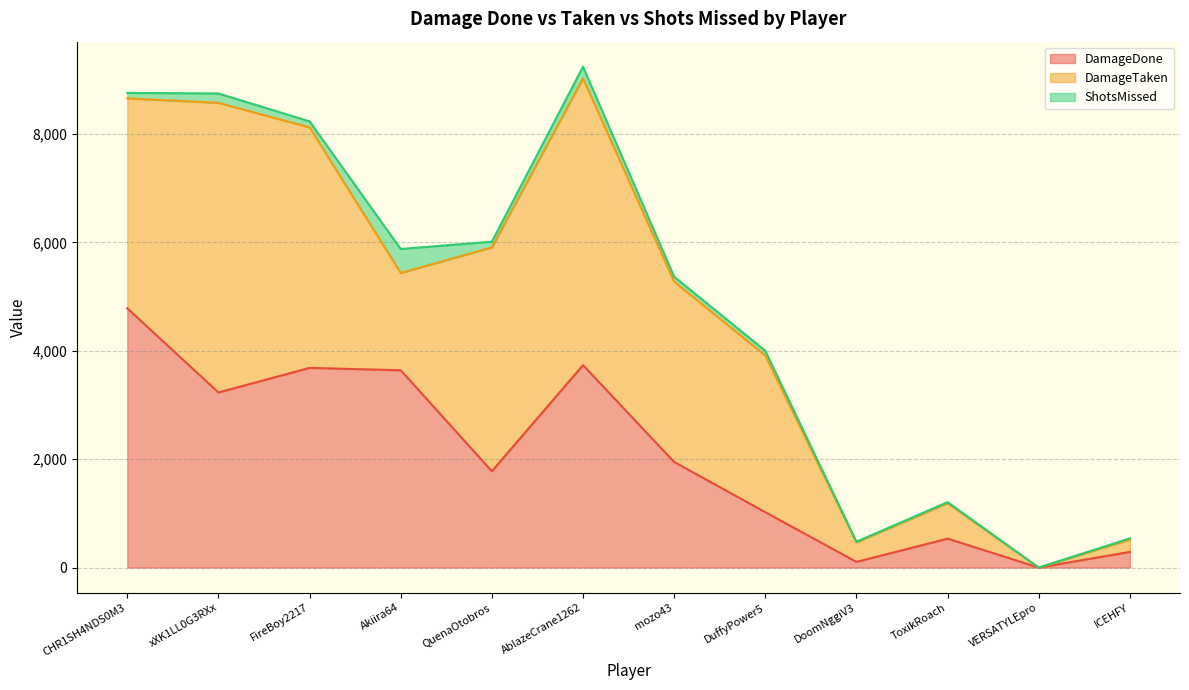

What is the value of the DamageTaken point at the 1st from the left?

3873